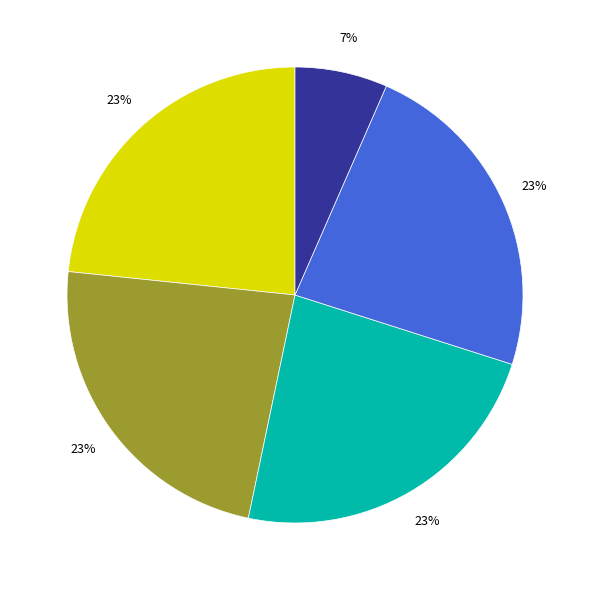

To the nearest percent, what is the average slice percentage?

20%